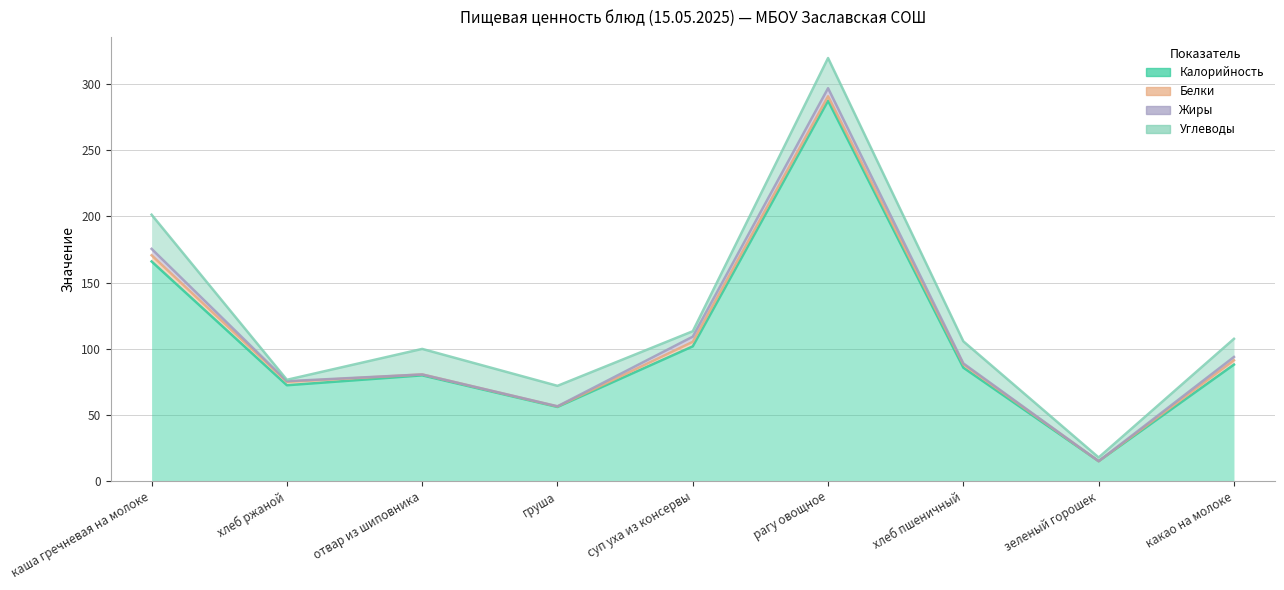

What is the sum of the Жиры values at рагу овощное and хлеб ржаной?

6.6